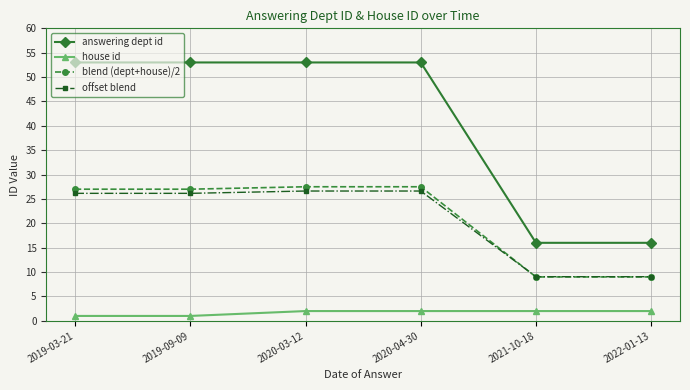

What is the label of the 6th point from the left?

2022-01-13